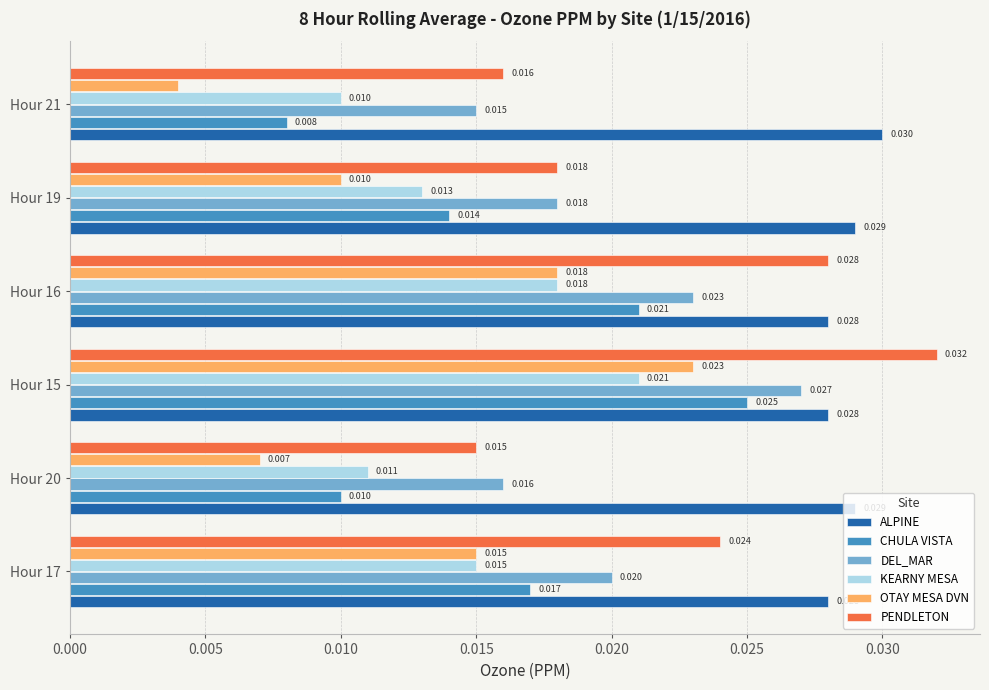

Which series has the widest spread of values?

OTAY MESA DVN